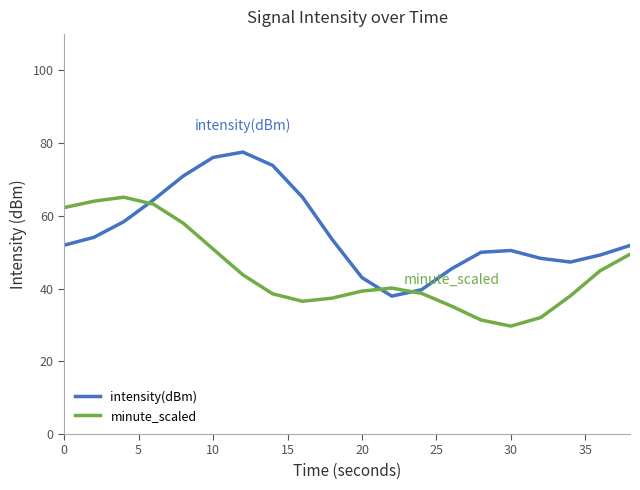

What is the maximum value shown in the chart?

77.5